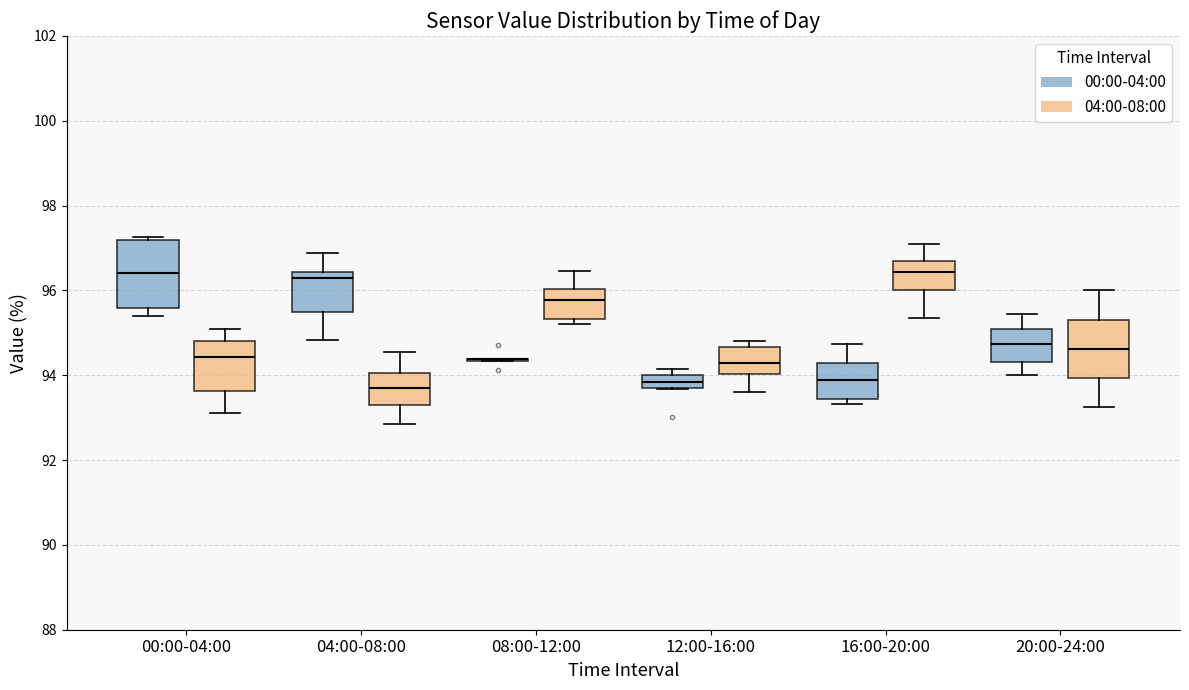

Reading left to right, read every box against the y-axis: the position of its median line, the range the box covers, and the ends of its whiskers. The values are not printed on the chart, so give them approximately, as read against the axis.

00:00-04:00 (00:00-04:00): median 96.4, box 95.6 to 97.2, whiskers 95.4 to 97.2
00:00-04:00 (04:00-08:00): median 94.4, box 93.6 to 94.8, whiskers 93.2 to 95.2
04:00-08:00 (00:00-04:00): median 96.2, box 95.4 to 96.4, whiskers 94.8 to 96.8
04:00-08:00 (04:00-08:00): median 93.6, box 93.2 to 94.0, whiskers 92.8 to 94.6
08:00-12:00 (00:00-04:00): box collapsed to a line at 94.4, whiskers 94.4 to 94.4
08:00-12:00 (04:00-08:00): median 95.8, box 95.4 to 96.0, whiskers 95.2 to 96.4
12:00-16:00 (00:00-04:00): median 93.8, box 93.6 to 94.0, whiskers 93.6 to 94.2
12:00-16:00 (04:00-08:00): median 94.2, box 94.0 to 94.6, whiskers 93.6 to 94.8
16:00-20:00 (00:00-04:00): median 93.8, box 93.4 to 94.2, whiskers 93.4 (just below the box's lower edge) to 94.8
16:00-20:00 (04:00-08:00): median 96.4, box 96.0 to 96.8, whiskers 95.4 to 97.2
20:00-24:00 (00:00-04:00): median 94.8, box 94.4 to 95.0, whiskers 94.0 to 95.4
20:00-24:00 (04:00-08:00): median 94.6, box 94.0 to 95.4, whiskers 93.2 to 96.0